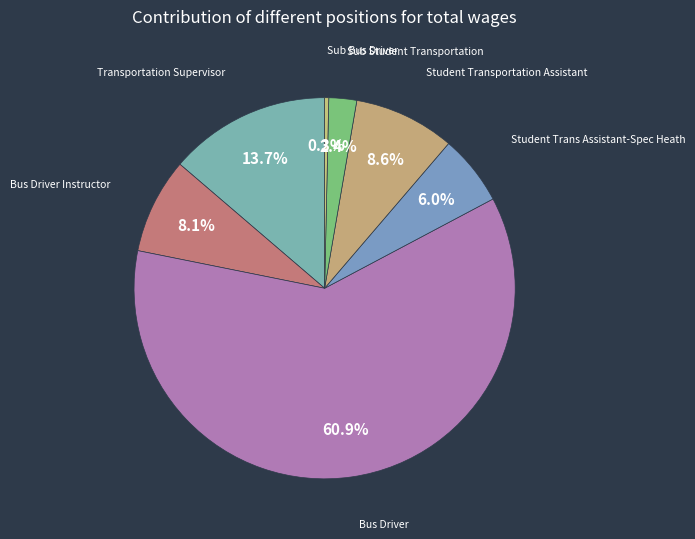

How many segments does this pie chart have?

7